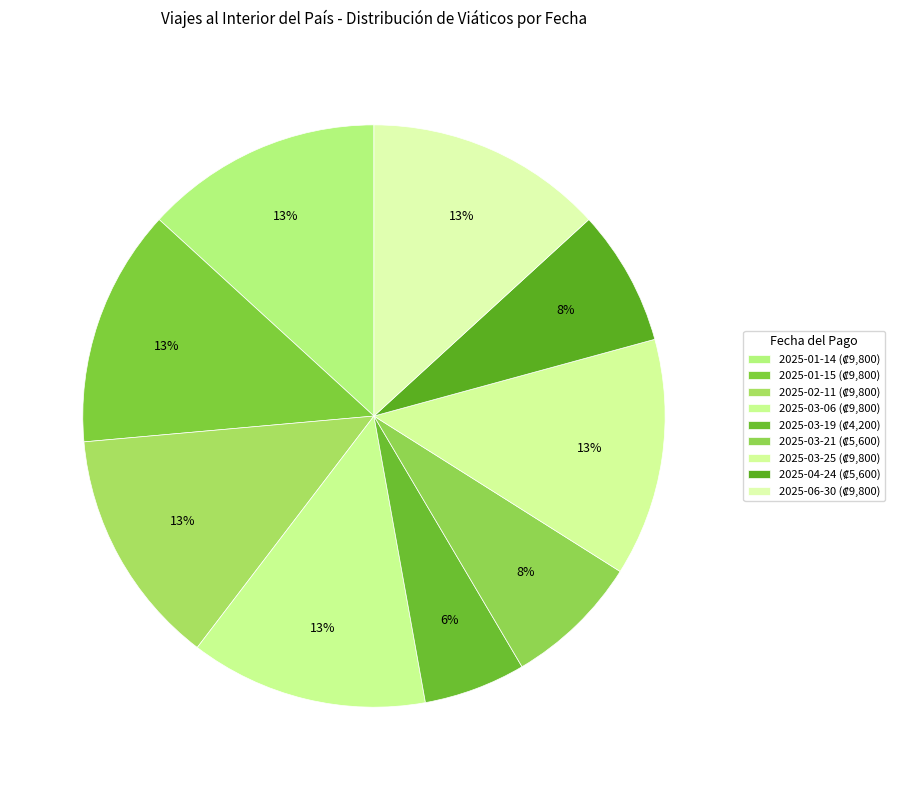

How many slices are in this pie chart?

9